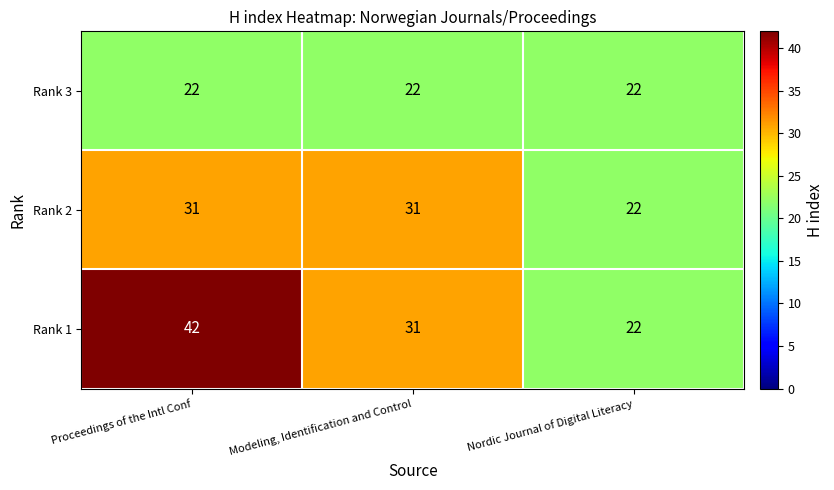

Reading left to right, list all the values displayed in this chart.

Rank 3: 22	22	22
Rank 2: 31	31	22
Rank 1: 42	31	22